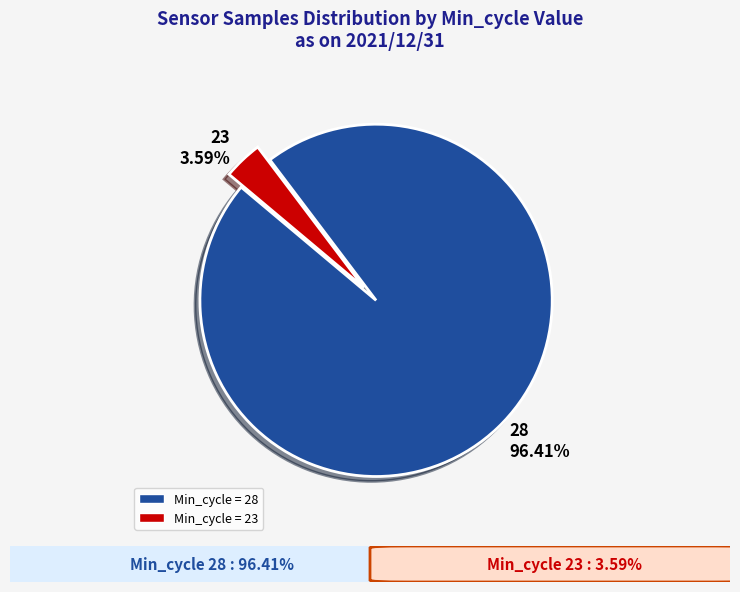

Count the number of slices in the pie.

2